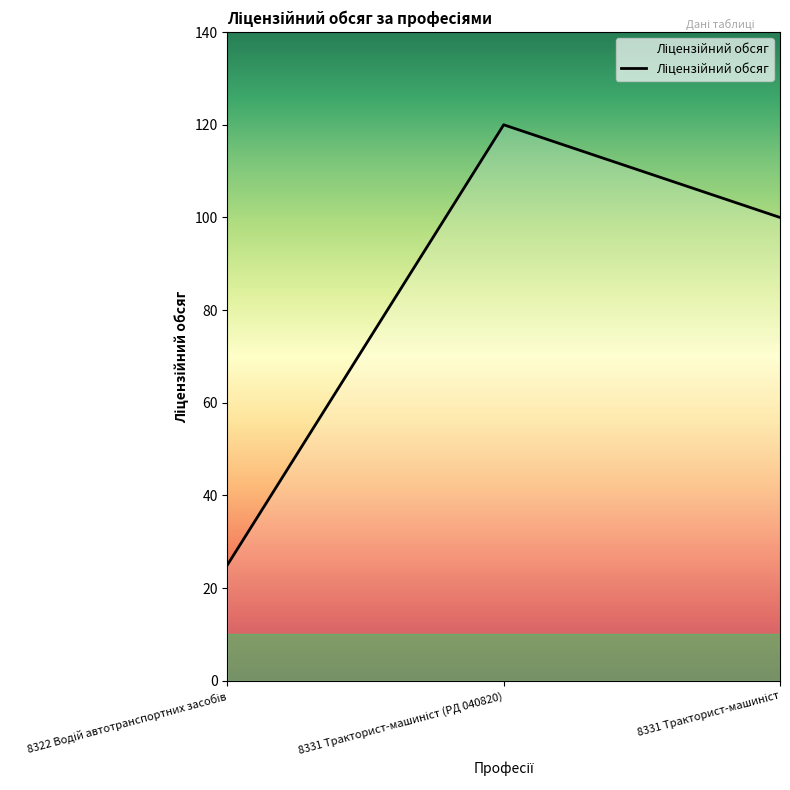

What is the difference between the maximum and minimum values?

95